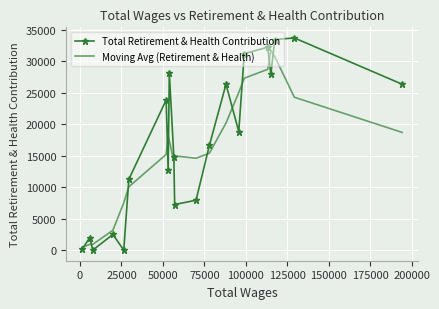

What is the average value of the Total Retirement & Health Contribution series?

16995.0